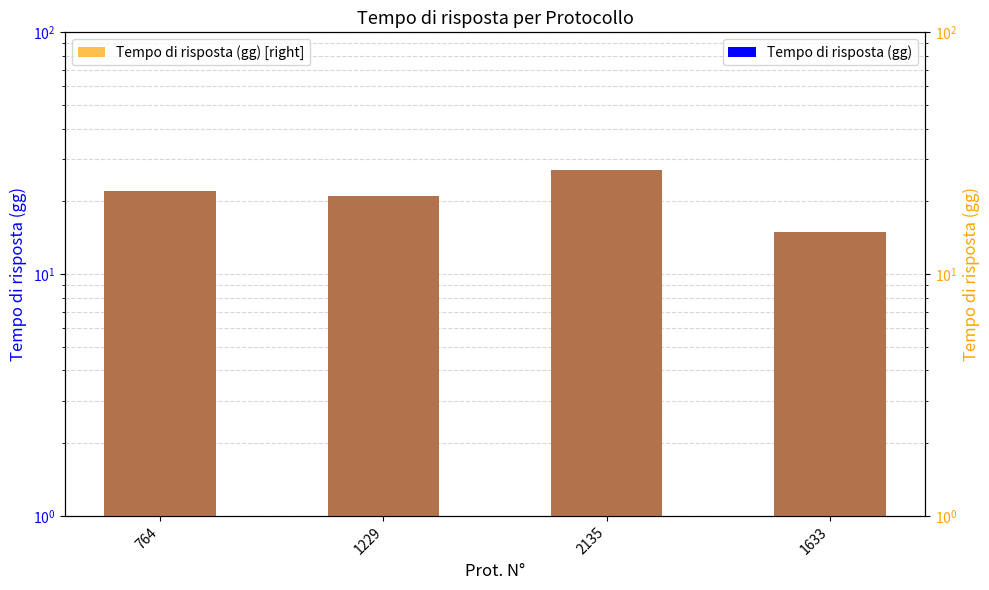

Rank the categories by Tempo di risposta (gg) value from lowest to highest.

1633, 1229, 764, 2135